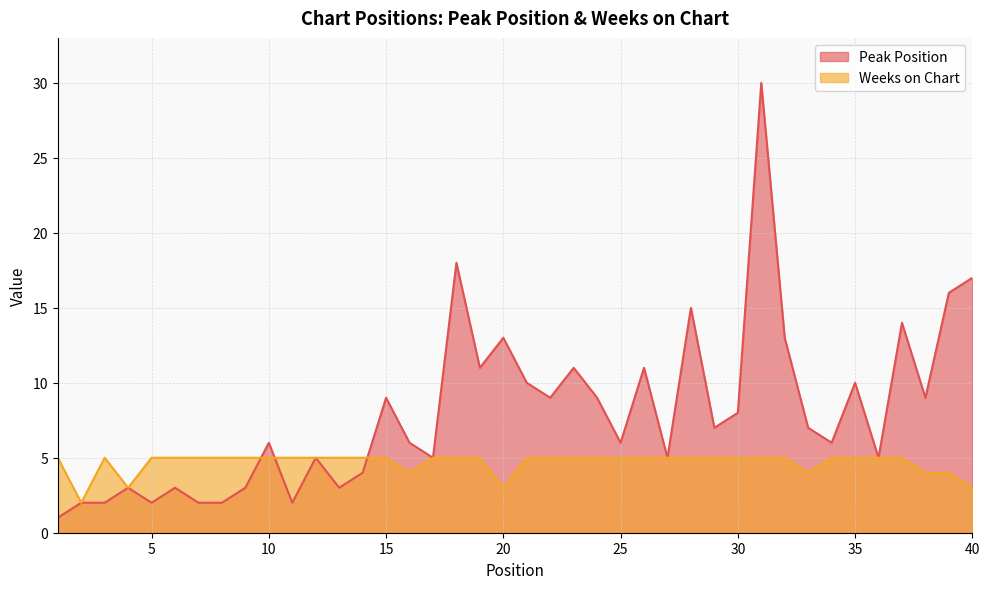

List the labels in order of Weeks on Chart value, largest first.

1, 3, 5, 6, 7, 8, 9, 10, 11, 12, 13, 14, 15, 17, 18, 19, 21, 22, 23, 24, 25, 26, 27, 28, 29, 30, 31, 32, 34, 35, 36, 37, 16, 33, 38, 39, 4, 20, 40, 2